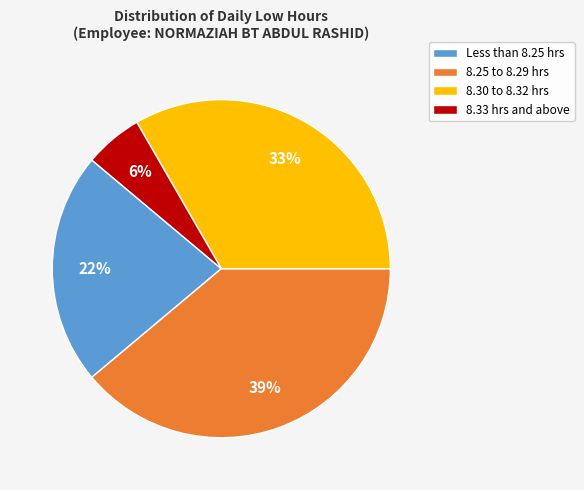

To the nearest percent, what percentage of the pie is Less than 8.25 hrs?

22%